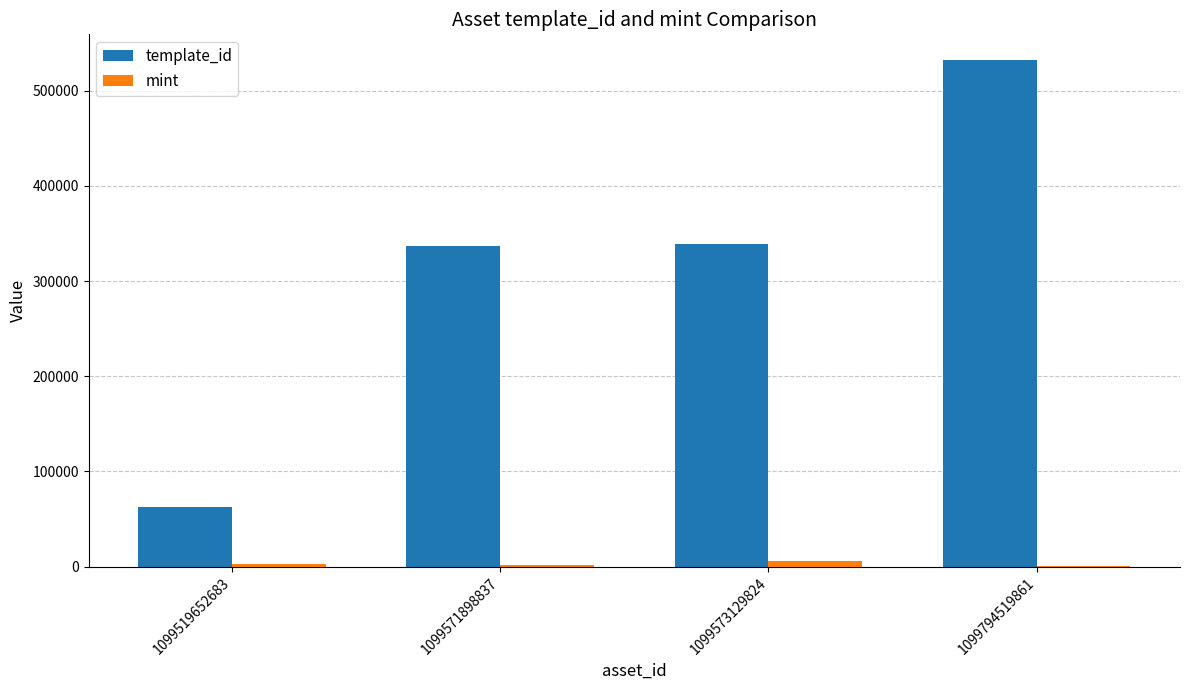

True or false: template_id has a value of 336643 at 1099571898837.

True